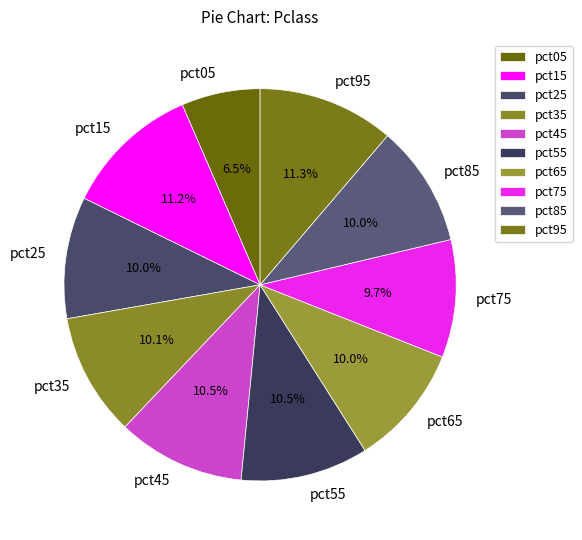

To the nearest percent, what portion does pct95 represent?

11%